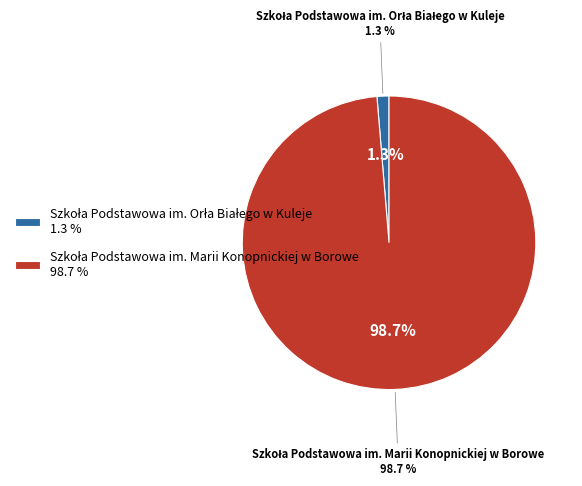

What is the largest slice in the pie chart?

Szkoła Podstawowa im. Marii Konopnickiej w Borowe